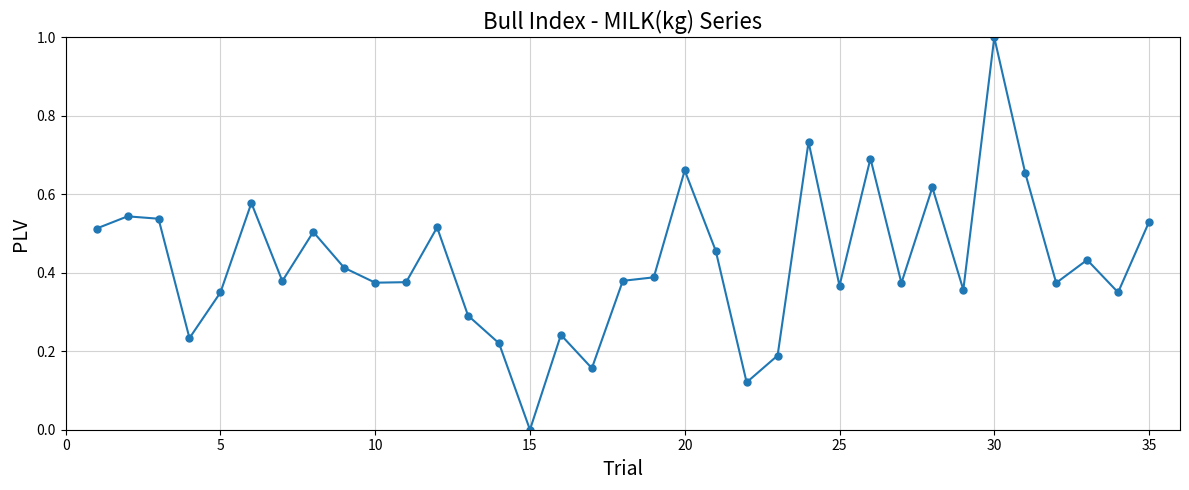

What is the maximum value shown in the chart?

1.0